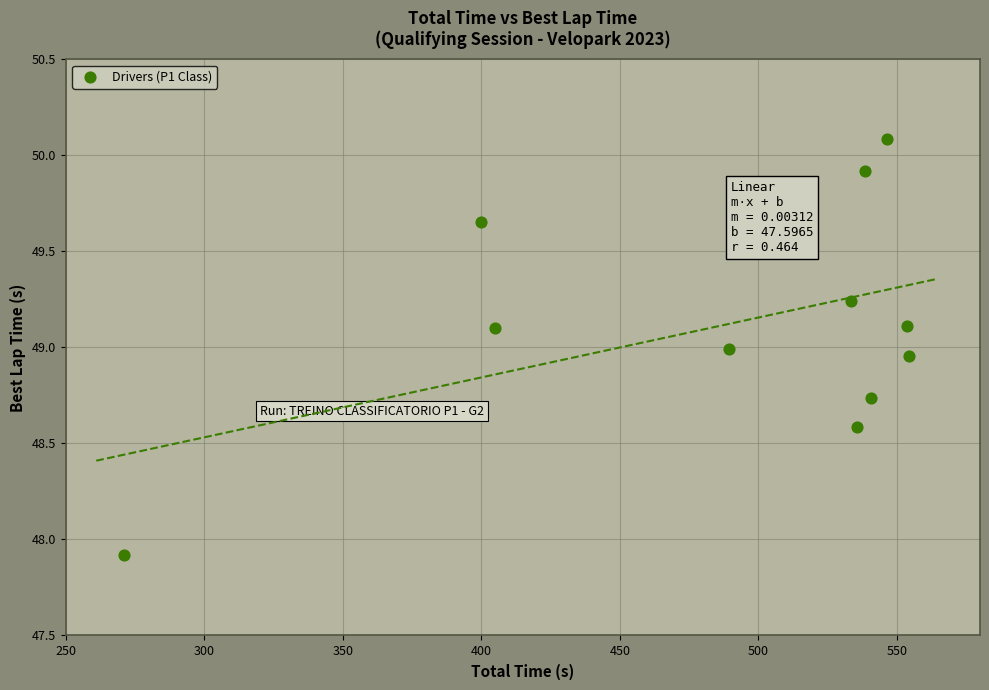

What is the average Y value?

49.1